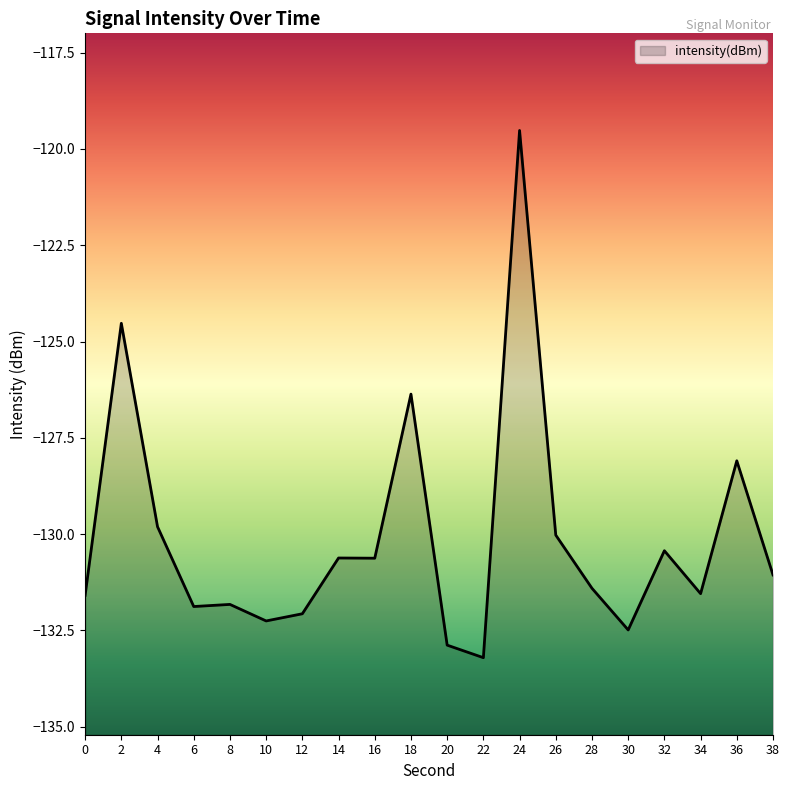

Where does the data first go above -131?

2